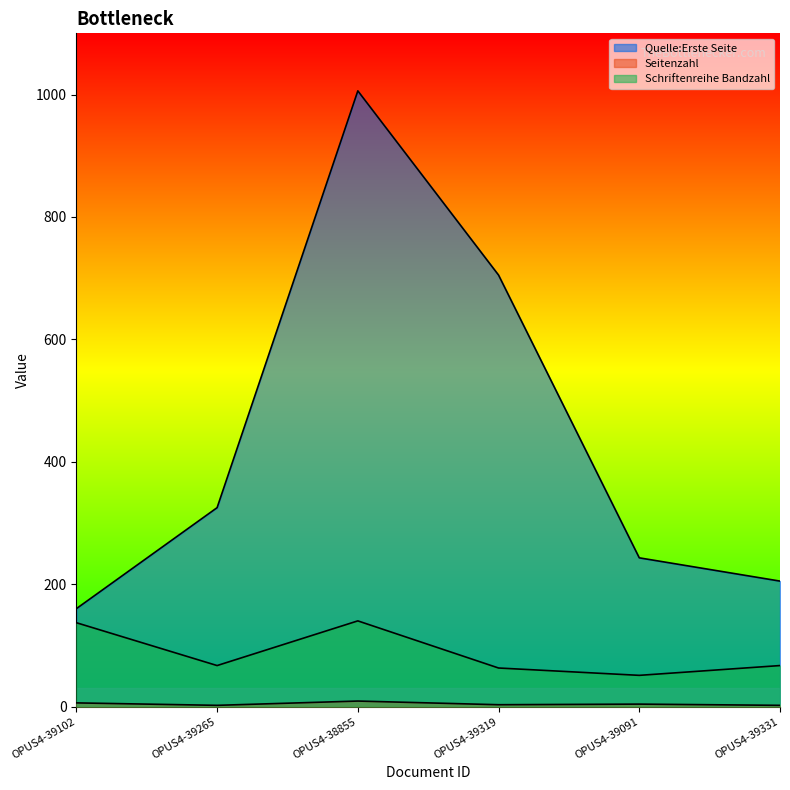

Between OPUS4-39265 and OPUS4-39091, which series saw the biggest shift?

Quelle:Erste Seite